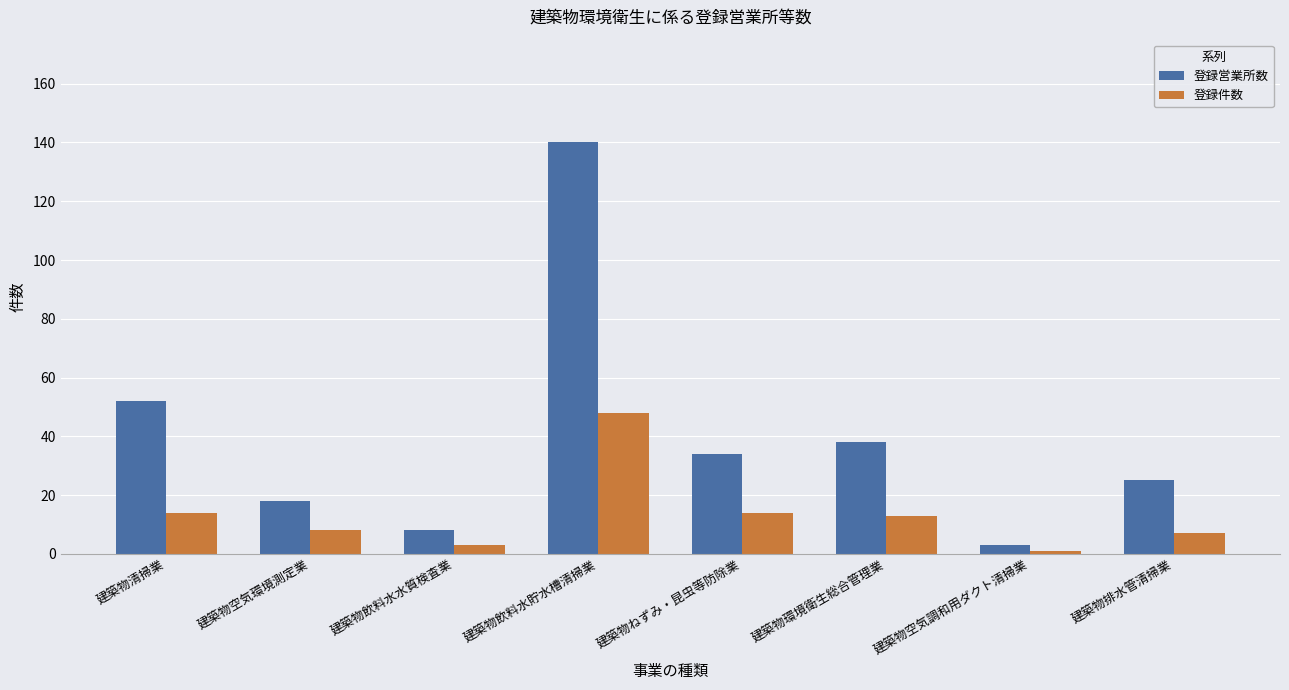

How many bars are there in each group?

2